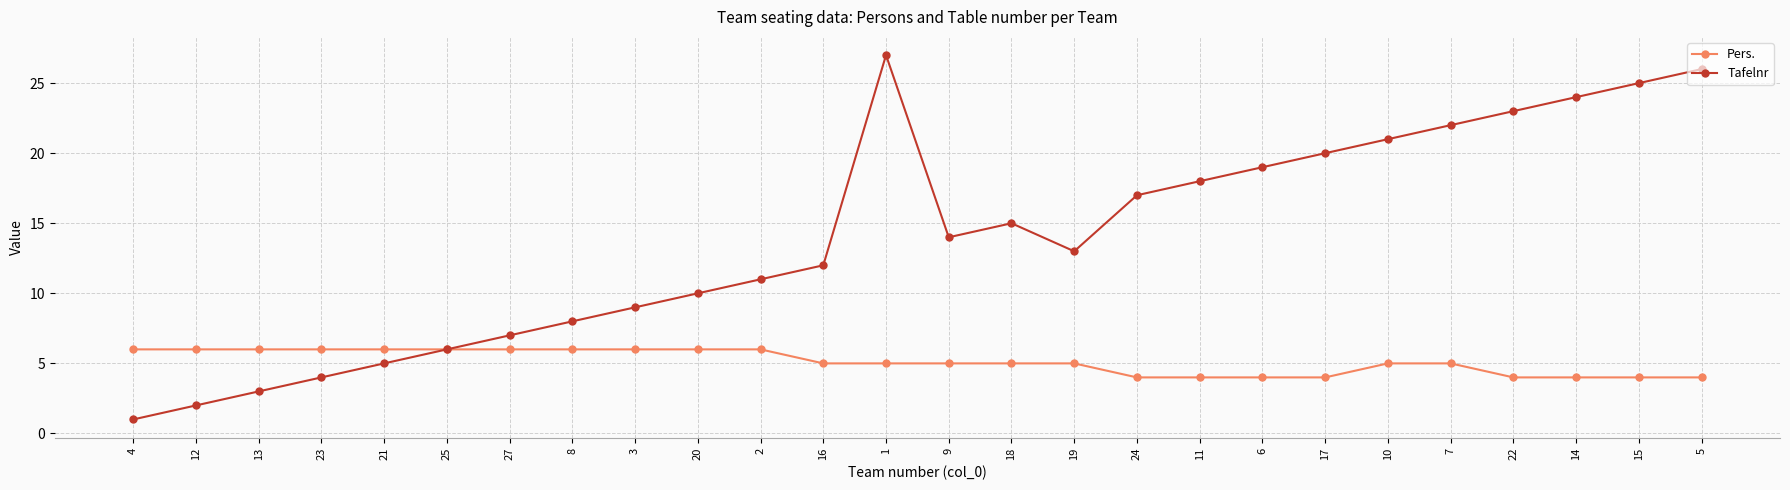

What position from the left is 9?

14